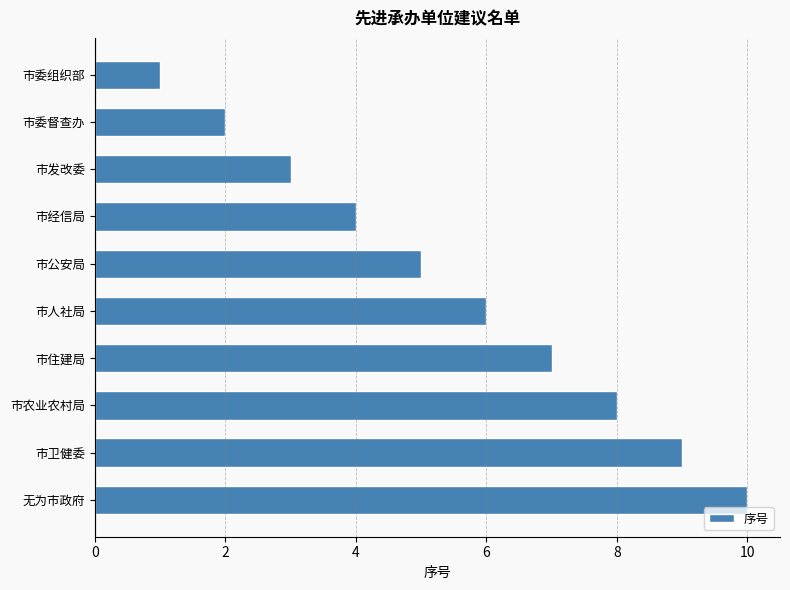

What is the greatest value displayed?

10